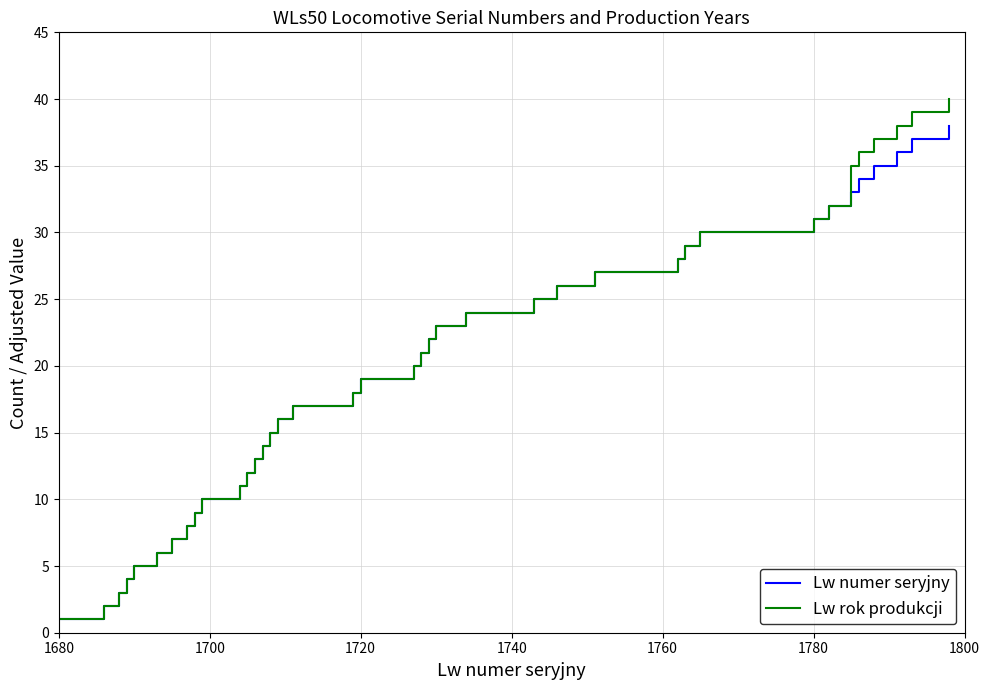

What is the highest value of the Lw rok produkcji series?

40